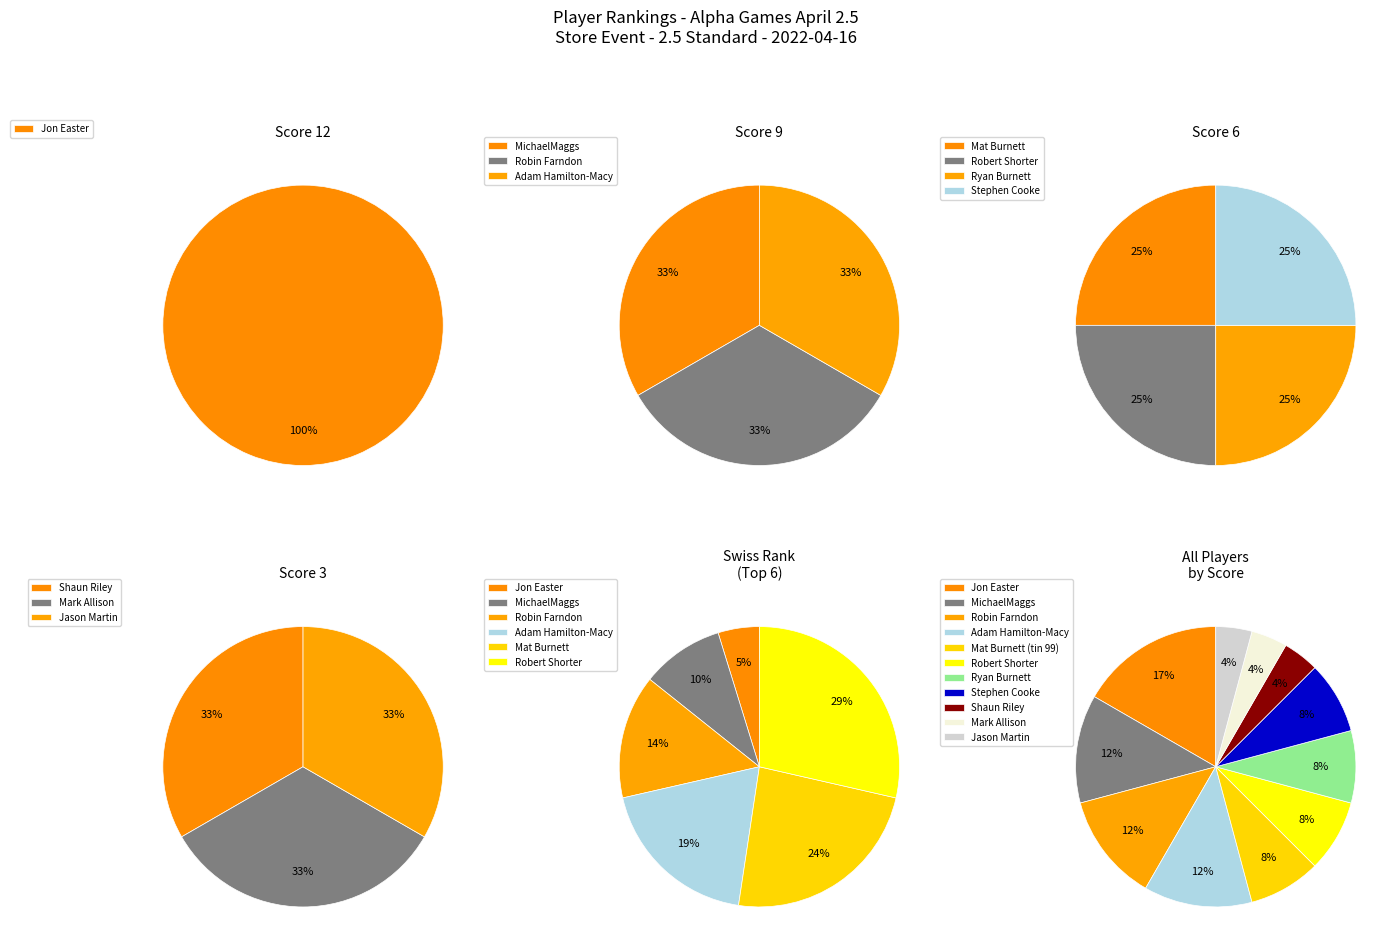

Which category has the smallest portion of the pie?

Jon Easter